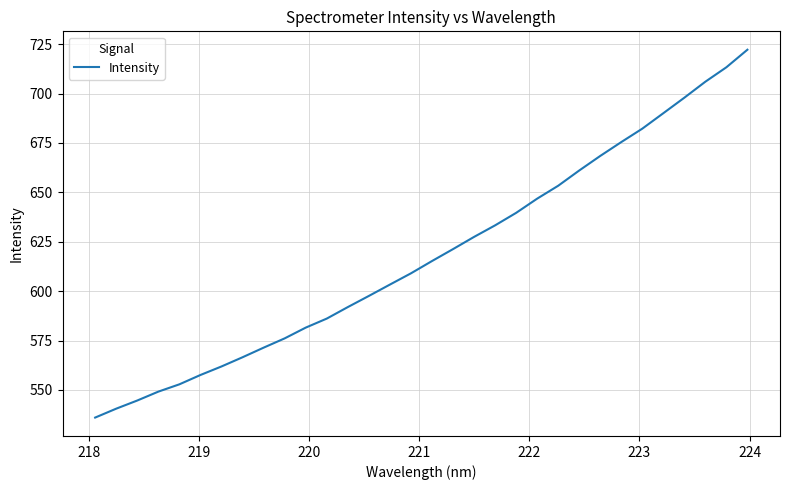

What is the smallest value displayed?

536.0